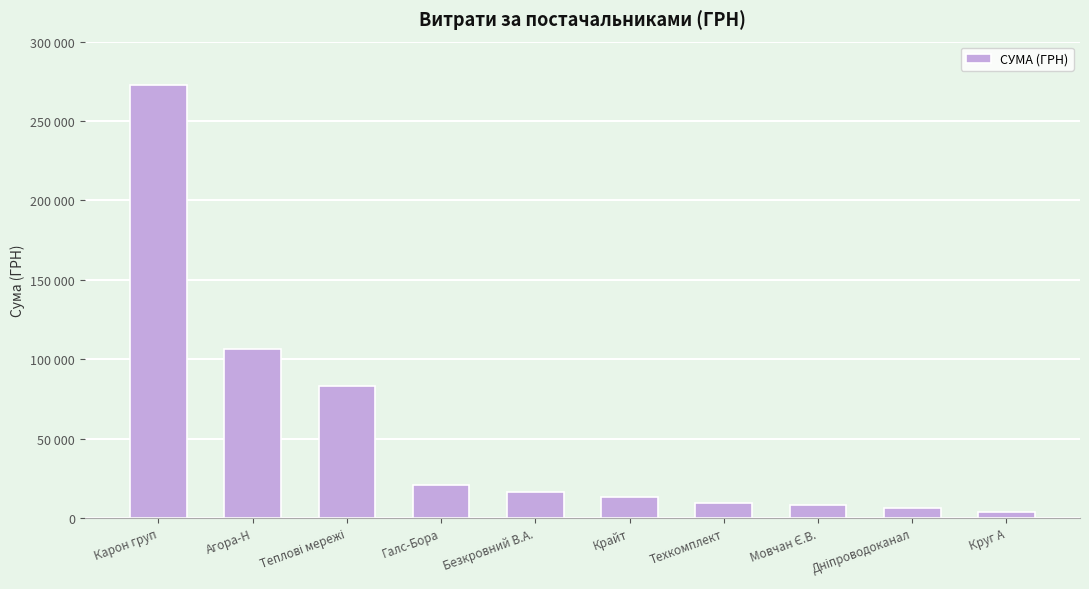

Does the chart contain stacked bars?

No